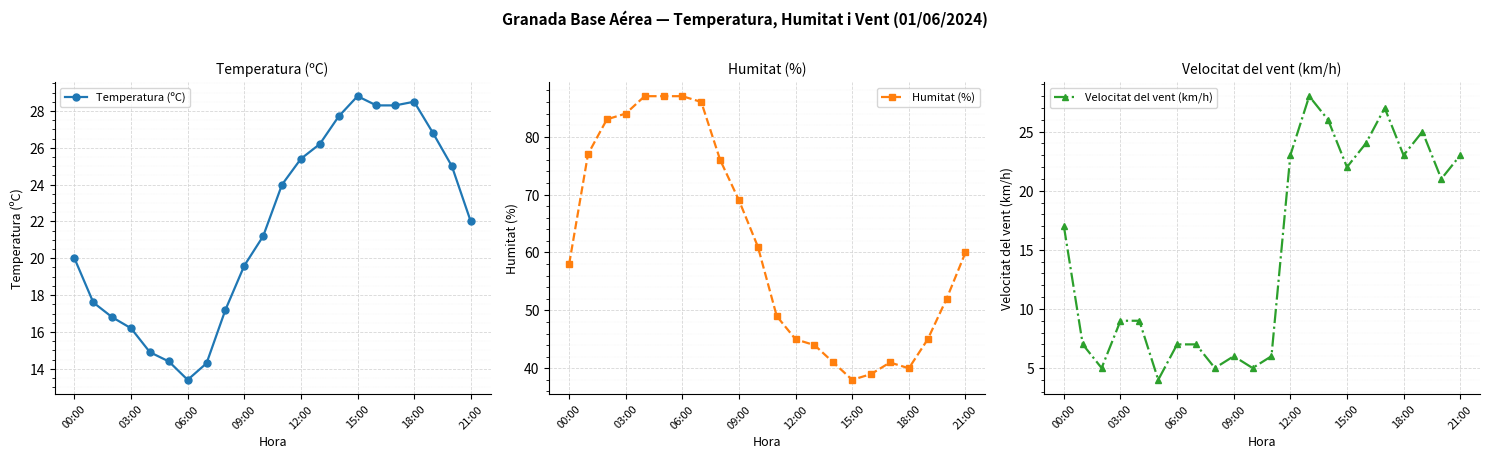

At which category does Temperatura (ºC) reach its first local valley?

06:00